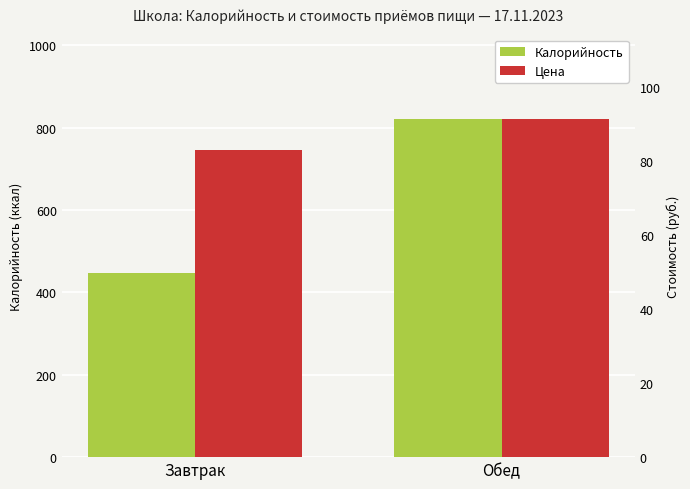

Is it true that Калорийность equals 610.9 at Завтрак?

False